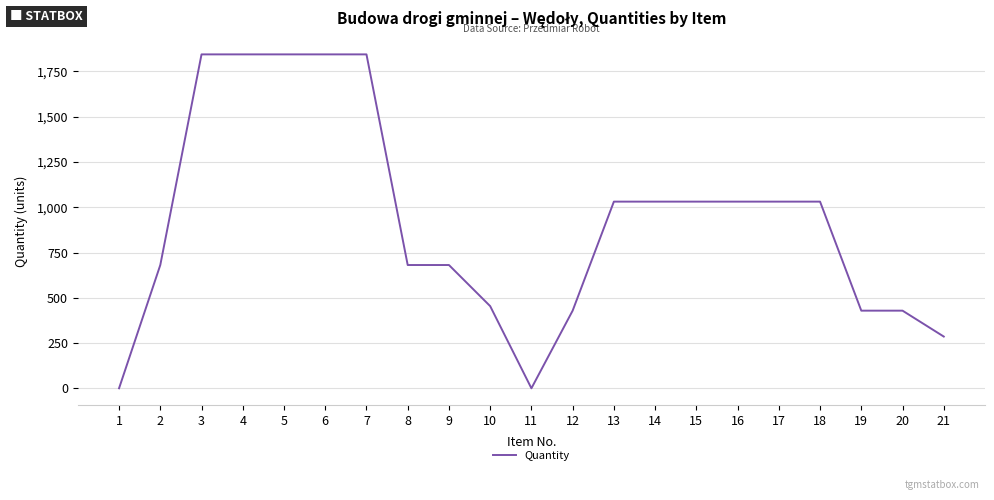

The value at 5 is 1844.0. True or false?

True